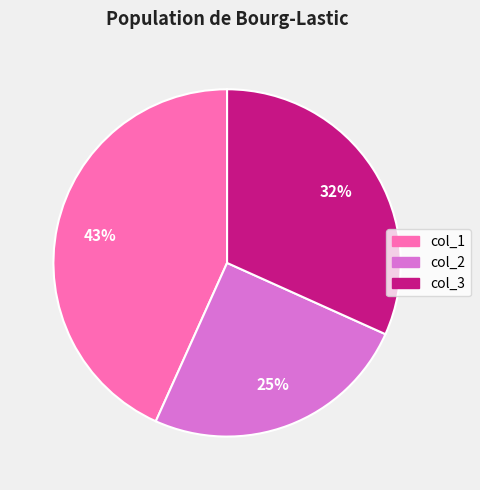

Does any single category account for the majority?

No